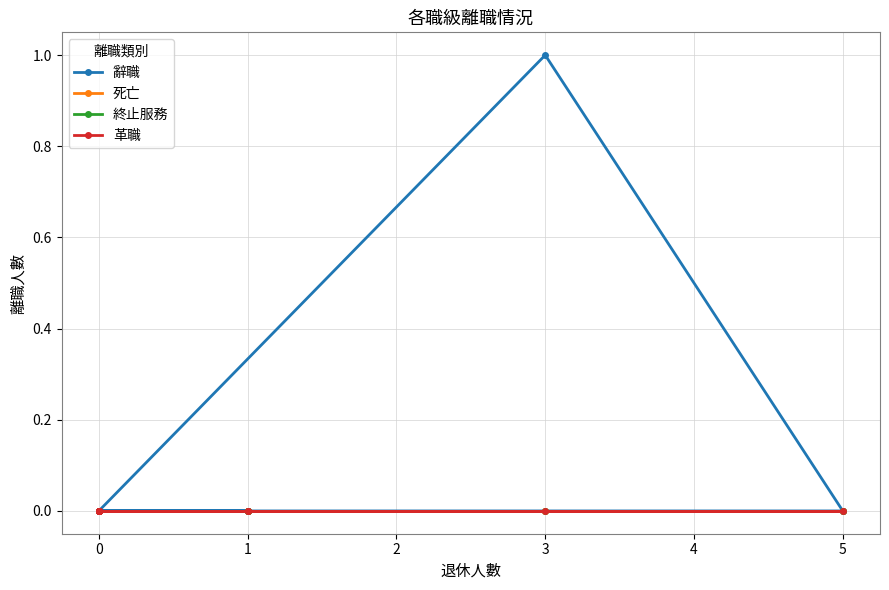

True or false: 終止服務 and 辭職 cross at least once.

False